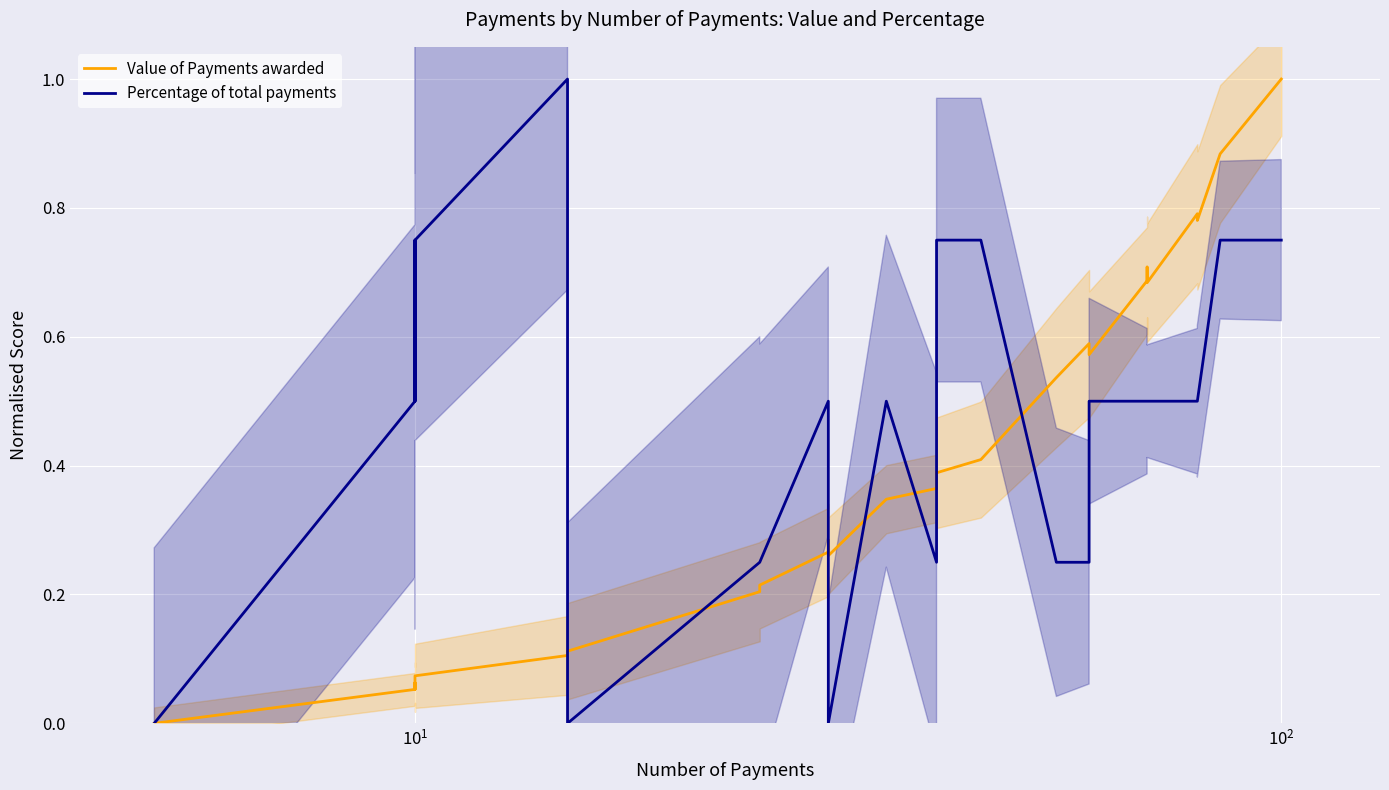

The value of Percentage of total payments at $\mathdefault{10^{-1}}$ is -0.6. True or false?

False